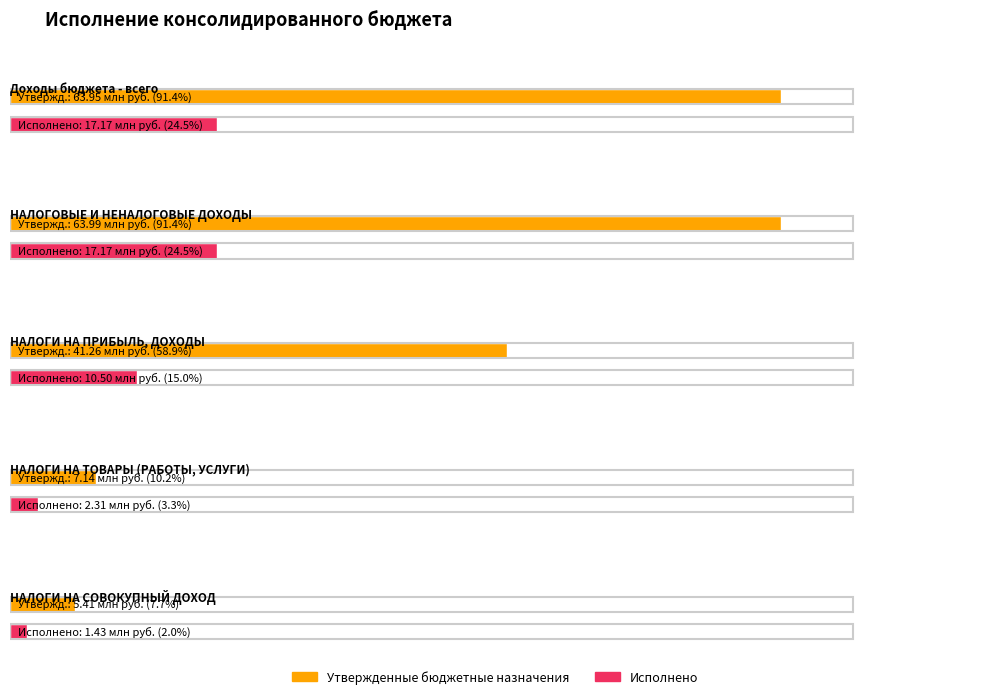

What is the label of the 3rd bar from the left?

НАЛОГИ НА ПРИБЫЛЬ, ДОХОДЫ